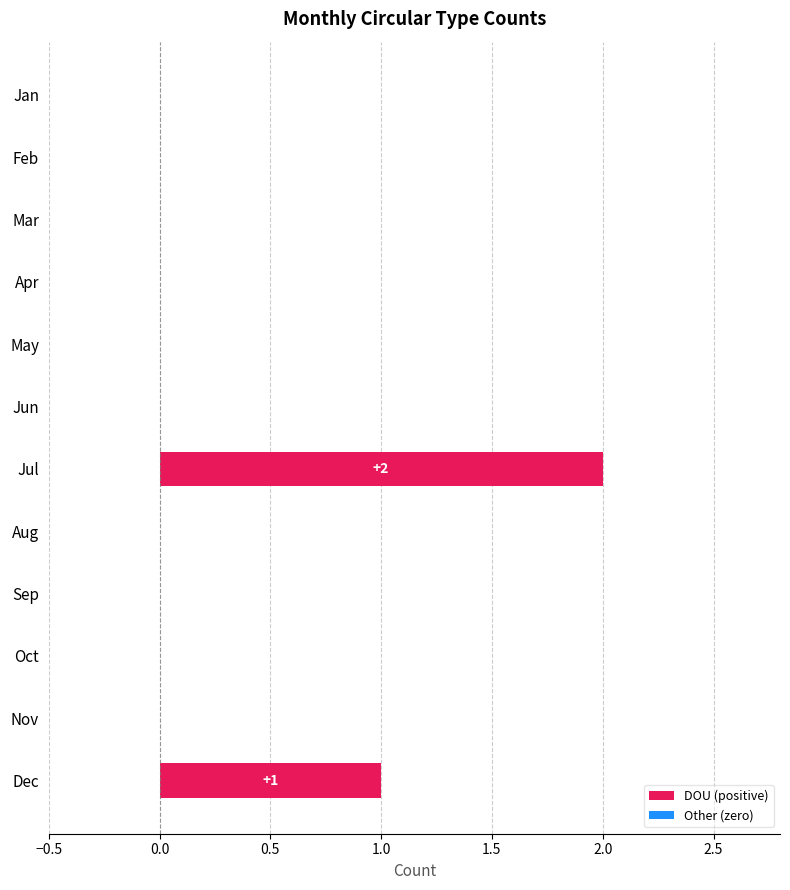

Count the values in the range 0 to 1.

11